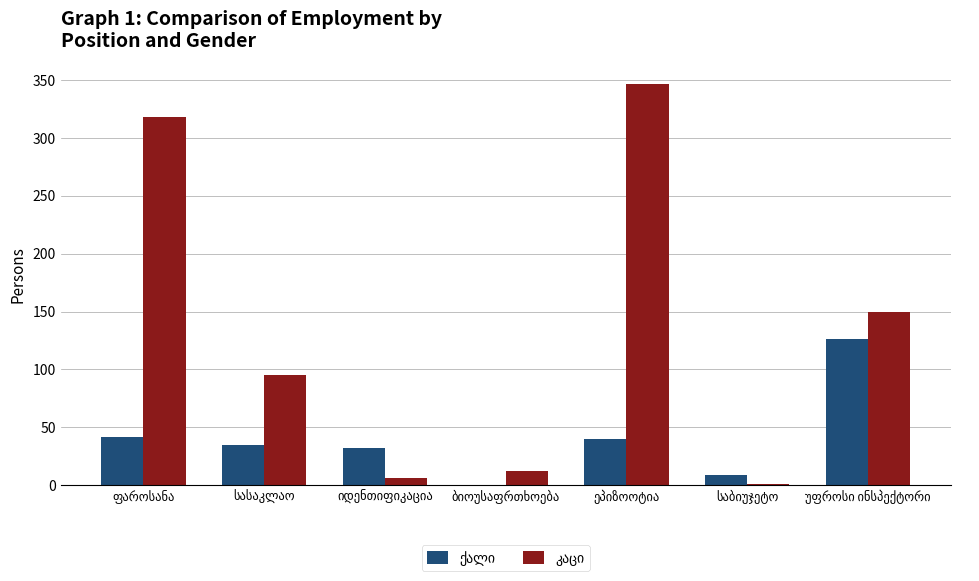

What is the spread (max minus min) of values at უფროსი ინსპექტორი?

24